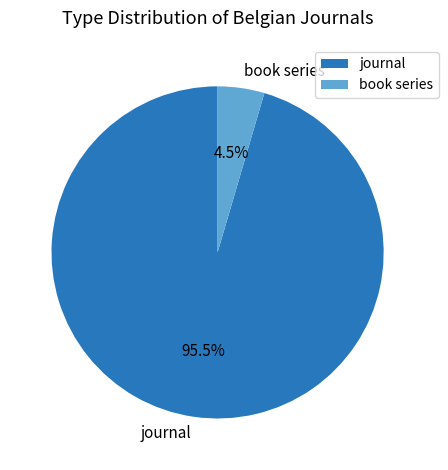

What is the total percentage of book series and journal?

100.0%